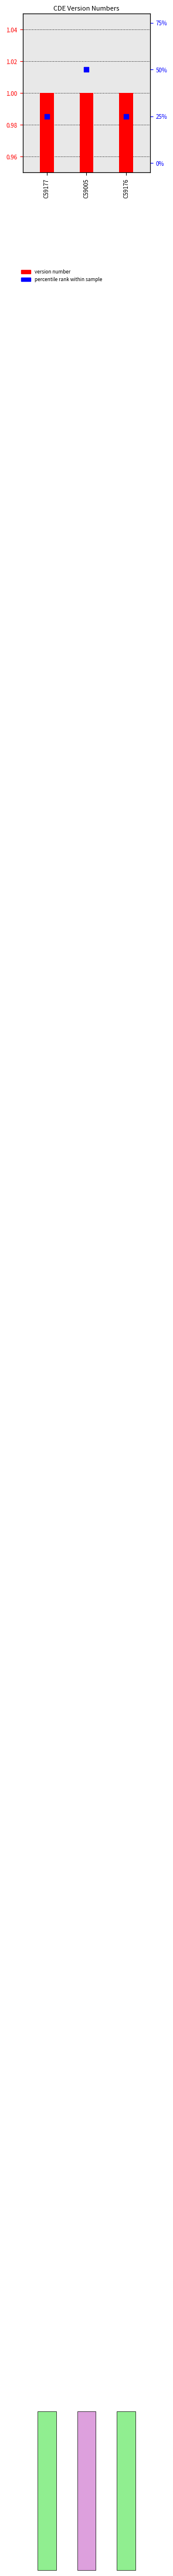

Which series reaches the minimum Y coordinate?

version number